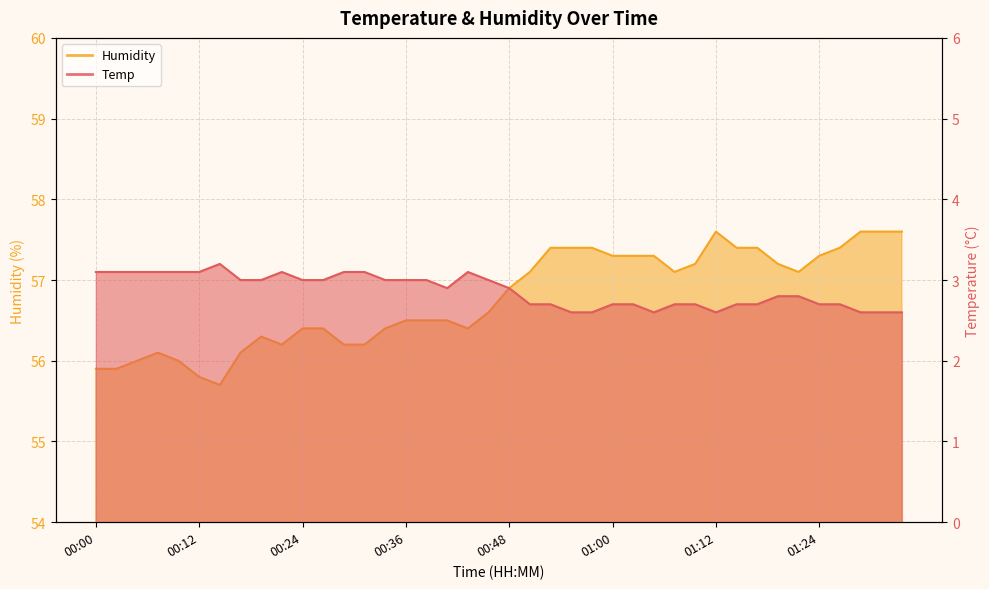

Read the Temp value at 01:29.

2.6